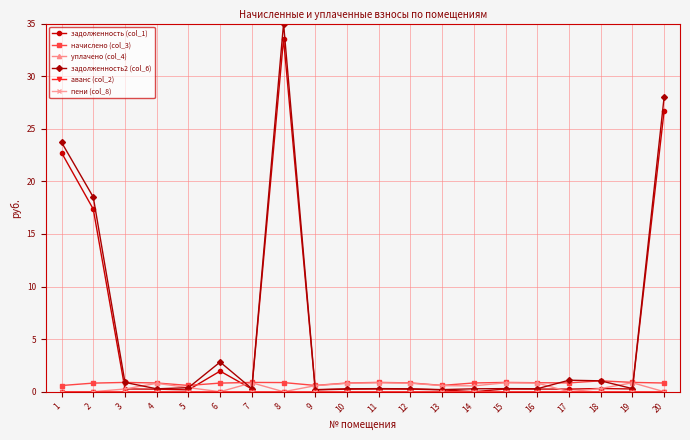

How many lines are shown in the chart?

6